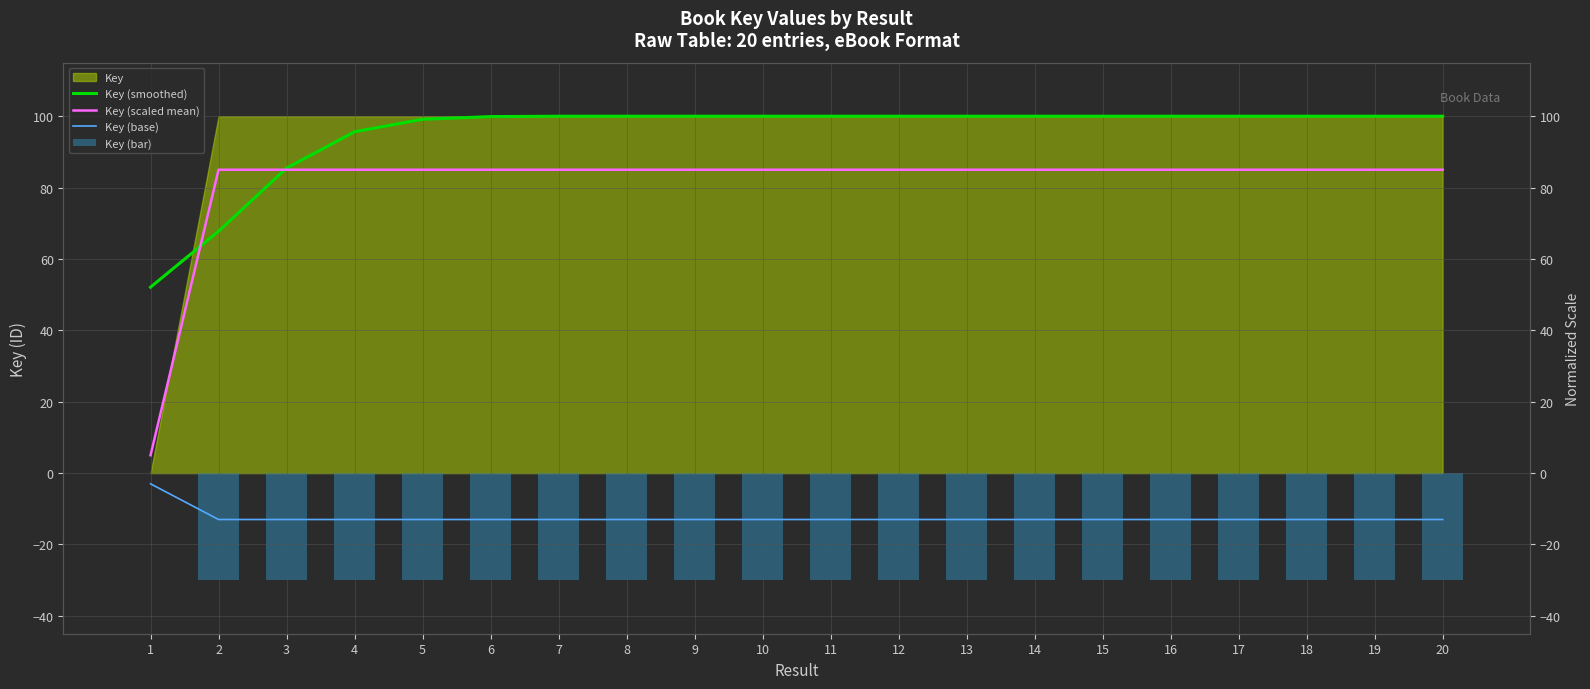

Between 17 and 4, which is larger?

17